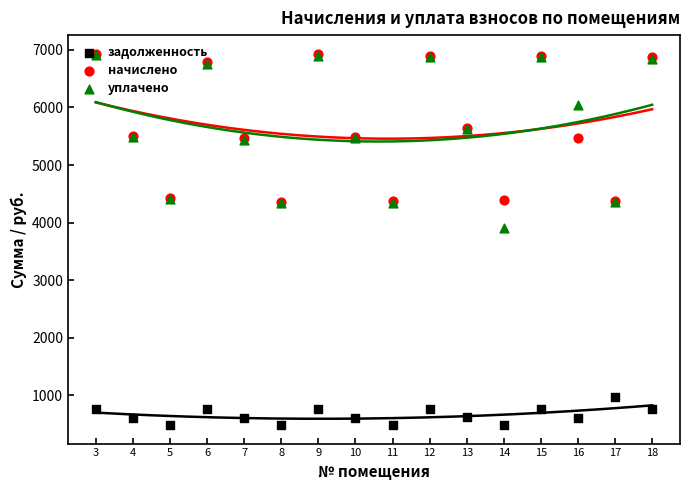

Which series has the largest Y range (max minus min)?

уплачено